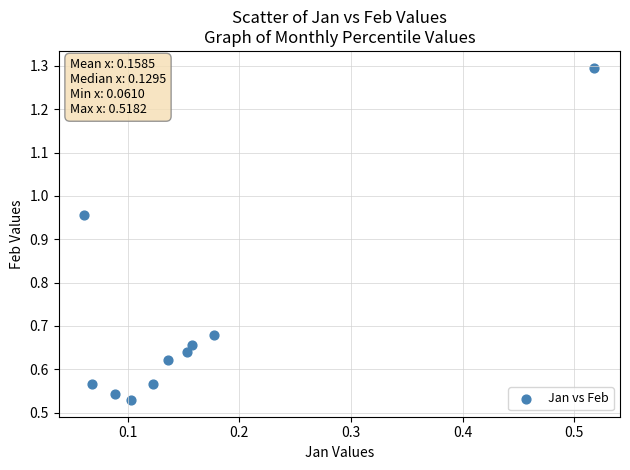

What is the range of Y values (max minus min)?

0.8